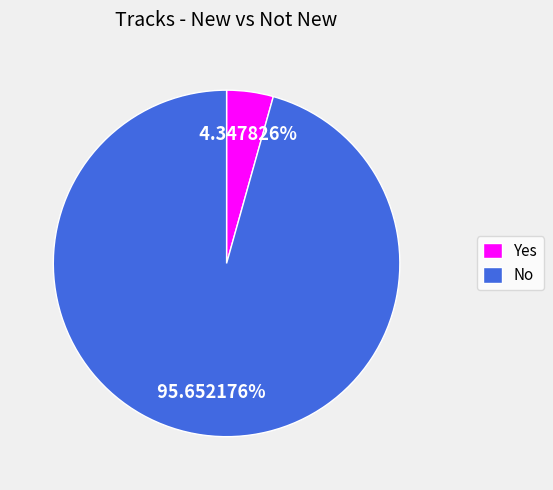

To the nearest percent, what is the difference between the Yes and No slice percentages?

91%